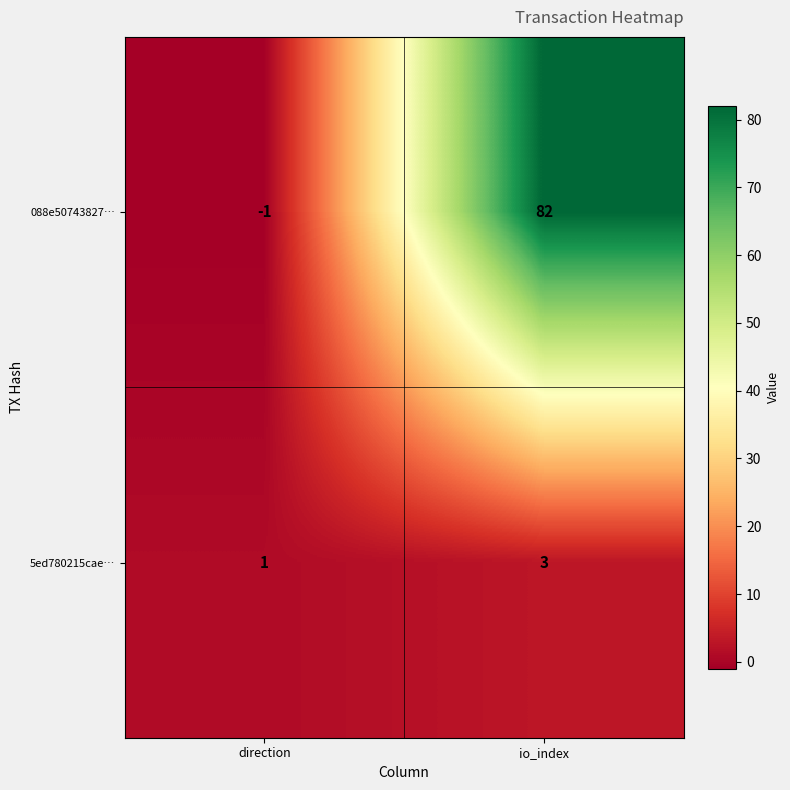

Where is 5ed780215cae… nearest to the value 2?

direction